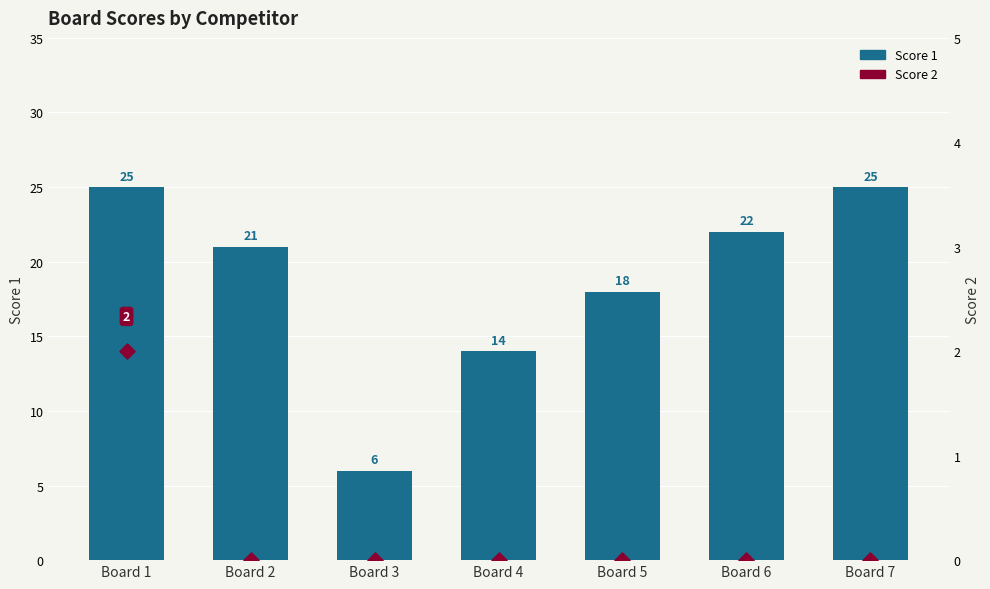

Is the value of Score 1 at Board 5 greater than the value of Score 2 at Board 2?

Yes